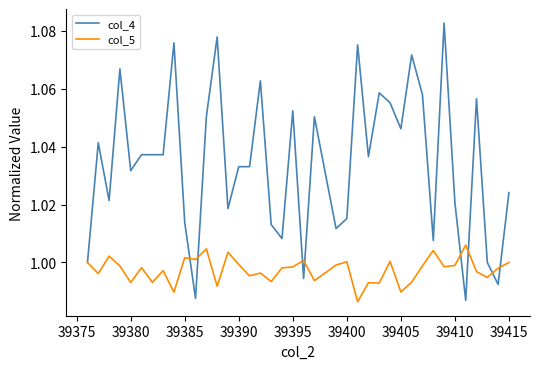

Which series has the largest total across all categories?

col_4